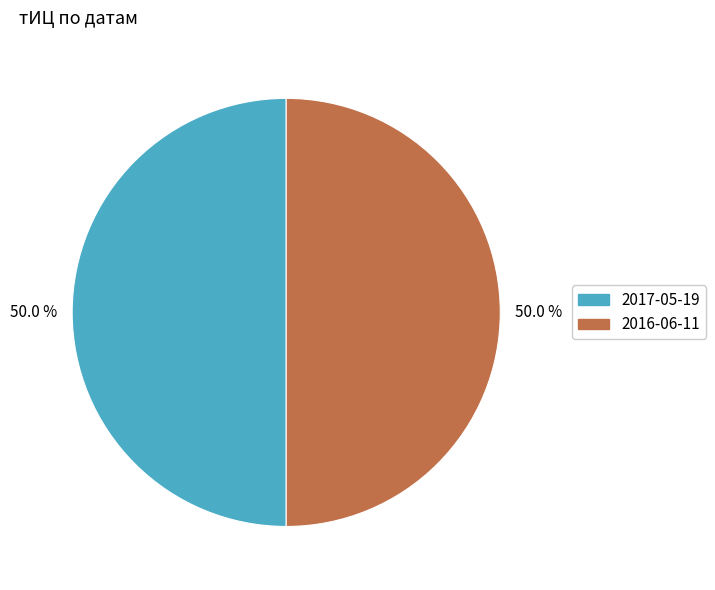

What is the ratio of the value at 2017-05-19 to the value at 2016-06-11?

1.0